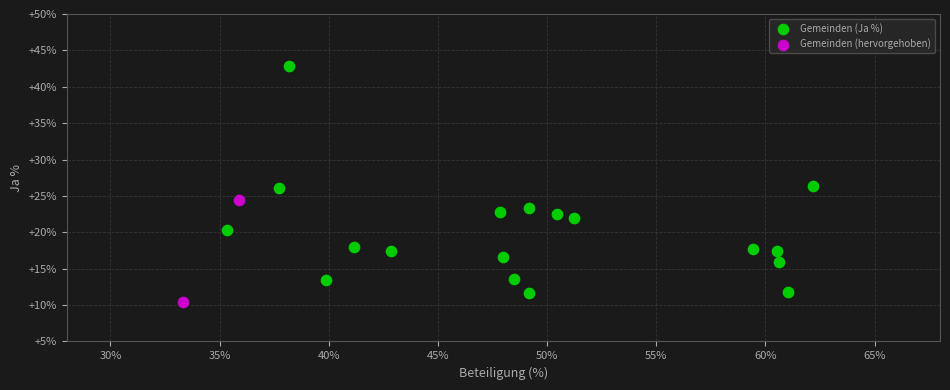

Which series has the widest spread of Y values?

Gemeinden (Ja %)